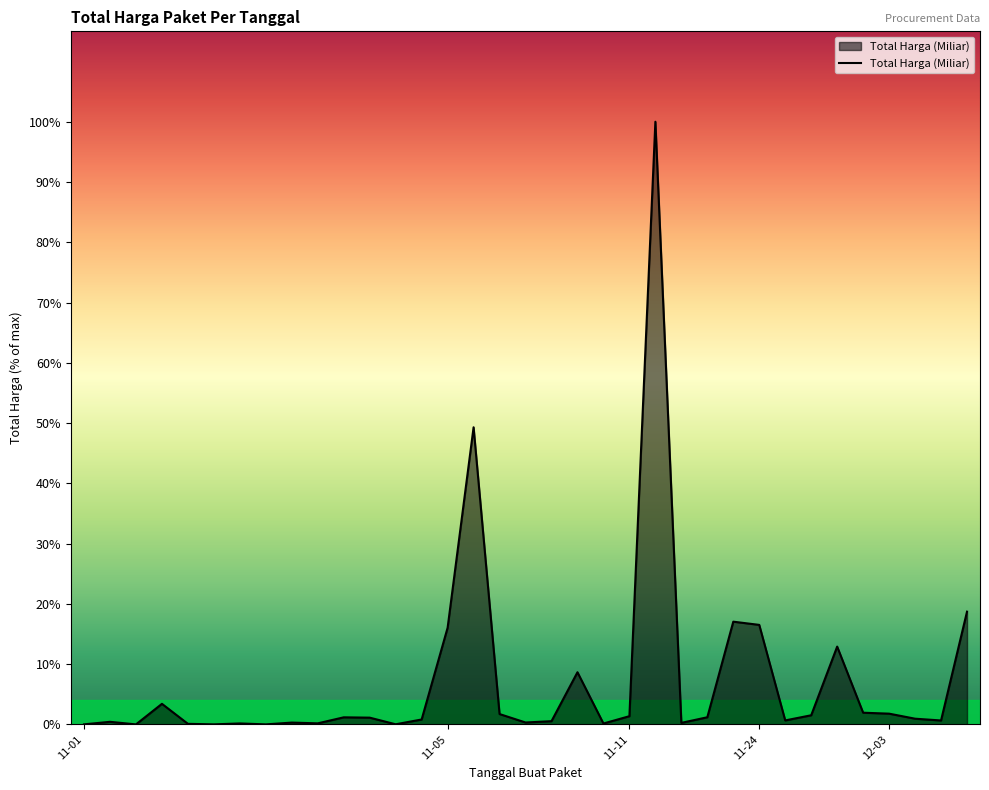

List the labels in order of value, largest first.

22, 15, 34, 25, 26, 14, 29, 19, 11-24, 30, 31, 16, 28, 21, 24, 10, 11, 32, 13, 27, 33, 18, 11-05, 17, 8, 23, 9, 6, 20, 12-03, 12, 11-01, 5, 7, 11-11